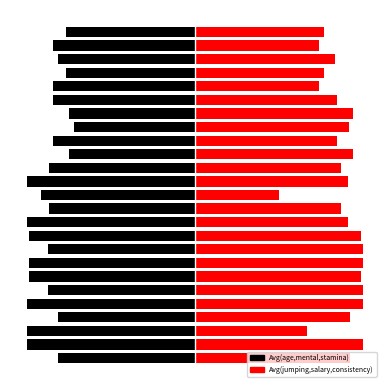

What is the value of the Left-age bar at the 2nd from the left?

-52.5